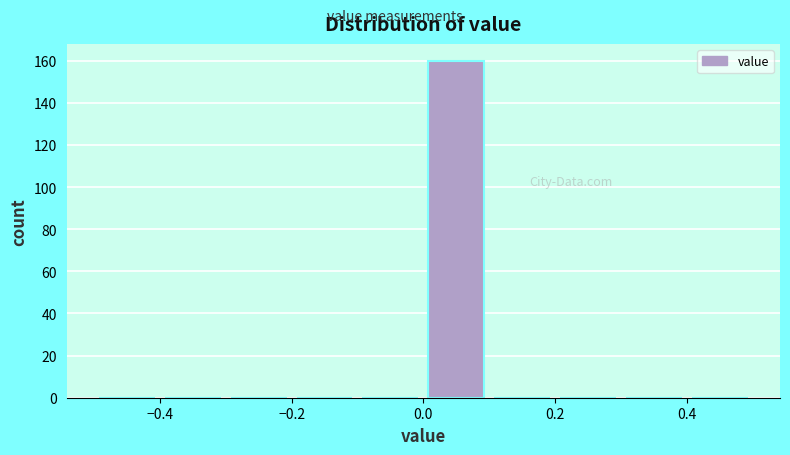

Reading left to right, transcribe this chart: for each bar, give the range it covers on the x-axis and its height. The values are not printed on the chart, so give them approximately, as read against the axis.

-0.5 to -0.4: 0
-0.4 to -0.3: 0
-0.3 to -0.2: 0
-0.2 to -0.1: 0
-0.1 to 0.0: 0
0.0 to 0.1: 160
0.1 to 0.2: 0
0.2 to 0.3: 0
0.3 to 0.4: 0
0.4 to 0.5: 0